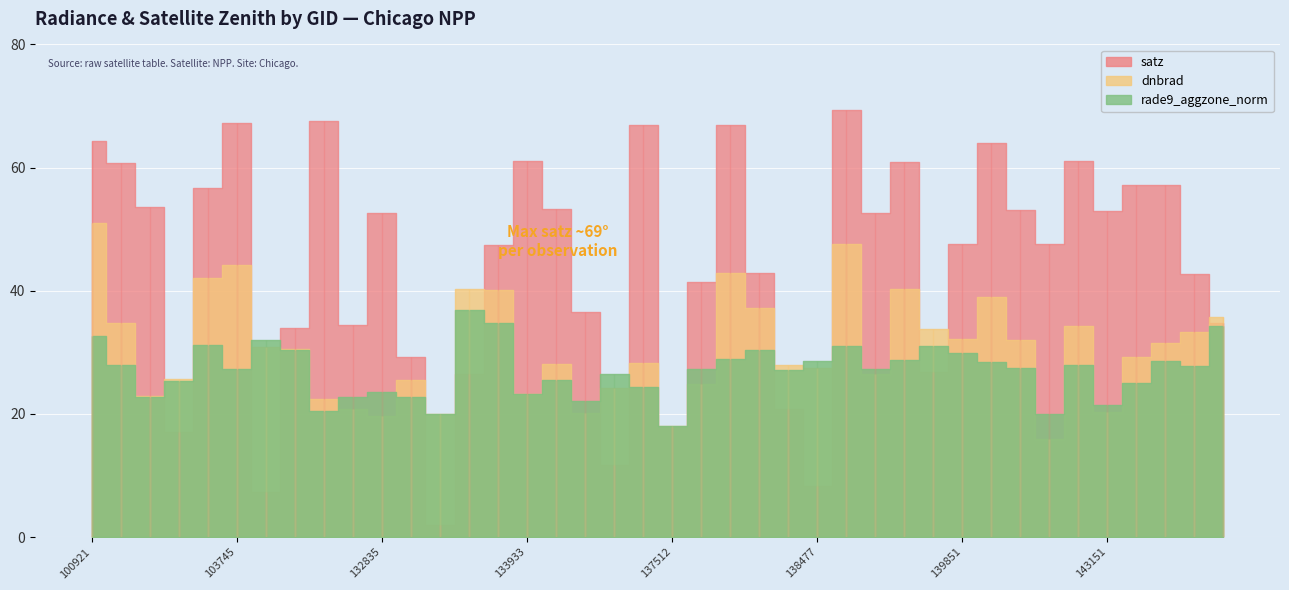

Reading left to right, extract all data points from this chart.

dnbrad: 51.1	34.7	22.9	25.7	42.1	44.2	30.9	30.6	22.4	20.7	19.6	25.5	20.0	40.3	40.2	23.2	28.1	20.1	24.2	28.2	18.1	24.8	42.8	37.2	27.9	27.5	47.7	26.4	40.4	33.7	32.2	39.0	32.0	15.9	34.3	20.2	29.2	31.5	33.4	35.7
satz: 64.3	60.7	53.6	17.0	56.8	67.3	7.4	34.0	67.5	34.5	52.6	29.2	1.9	26.6	47.4	61.0	53.2	36.6	11.7	66.9	17.8	41.5	66.9	42.9	20.7	8.3	69.4	52.7	60.9	26.7	47.5	64.0	53.1	47.7	61.1	53.0	57.2	57.2	42.7	34.7
rade9_aggzone_norm: 32.7	28.0	22.8	25.3	31.2	27.4	32.0	30.4	20.5	22.8	23.6	22.8	20.0	36.8	34.8	23.2	25.5	22.2	26.4	24.3	18.0	27.3	28.9	30.3	27.2	28.6	31.0	27.3	28.7	31.0	29.9	28.5	27.5	20.0	27.9	21.5	25.1	28.5	27.7	34.3